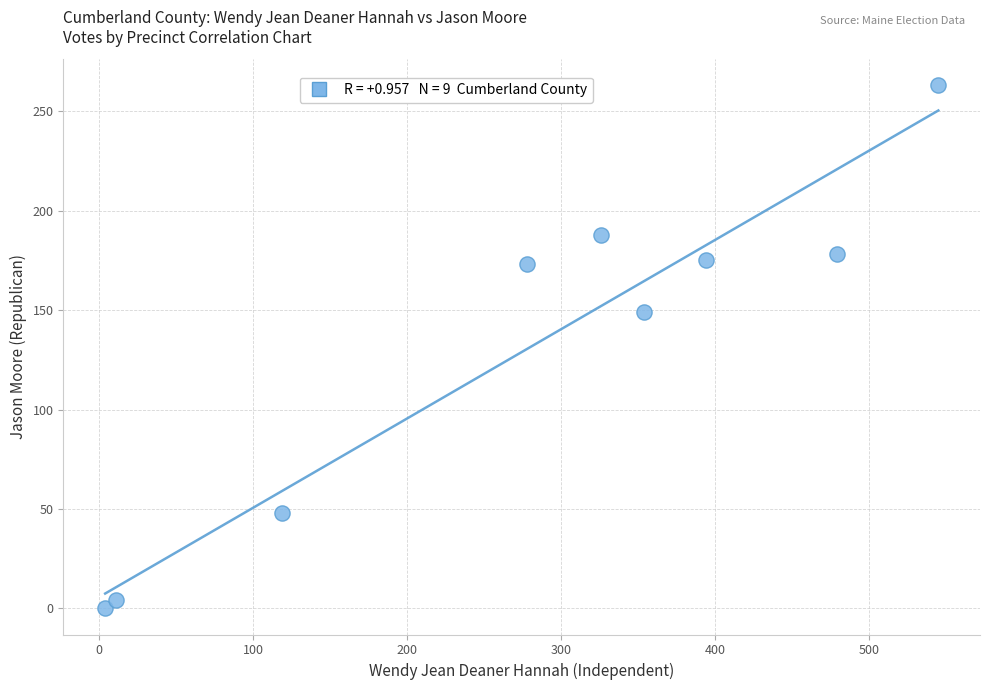

What Y value in the scatter plot is closest to 131?

149